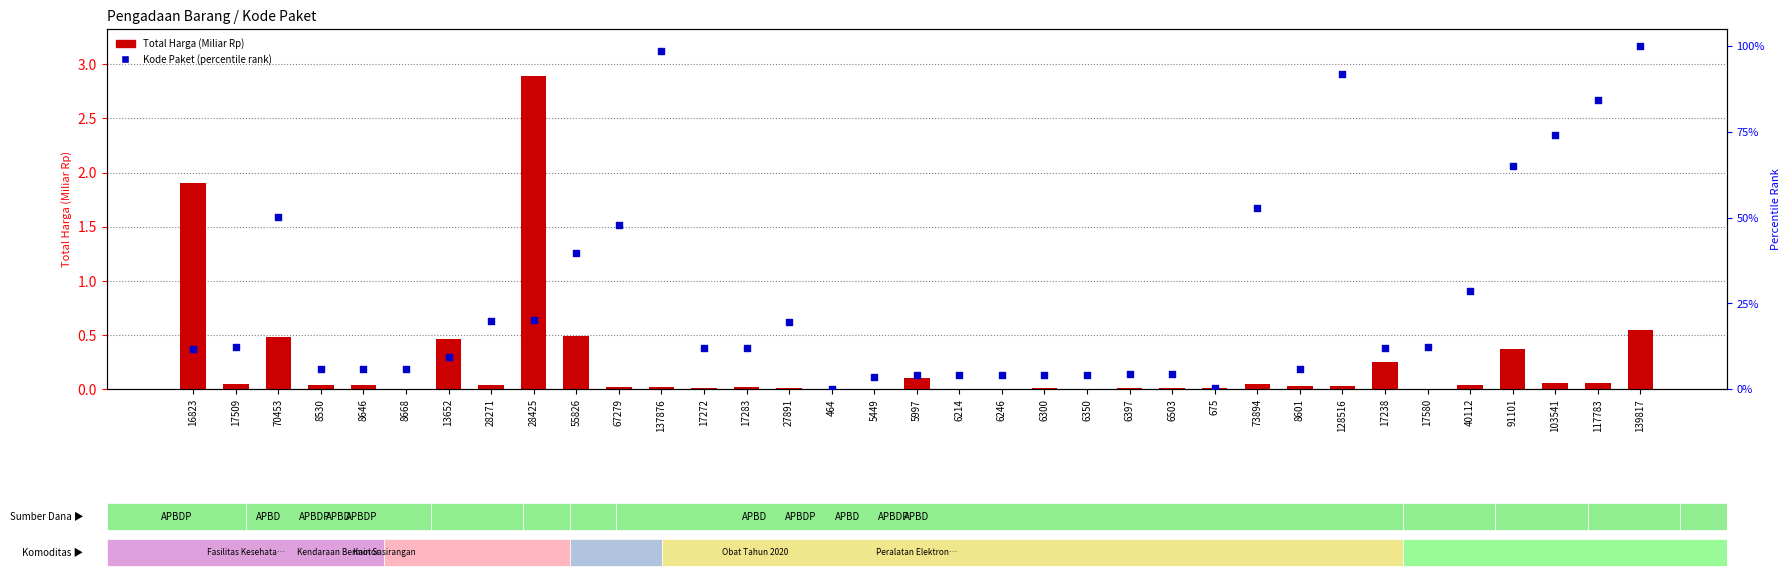

Which series has the largest total across all categories?

Kode Paket (percentile rank)